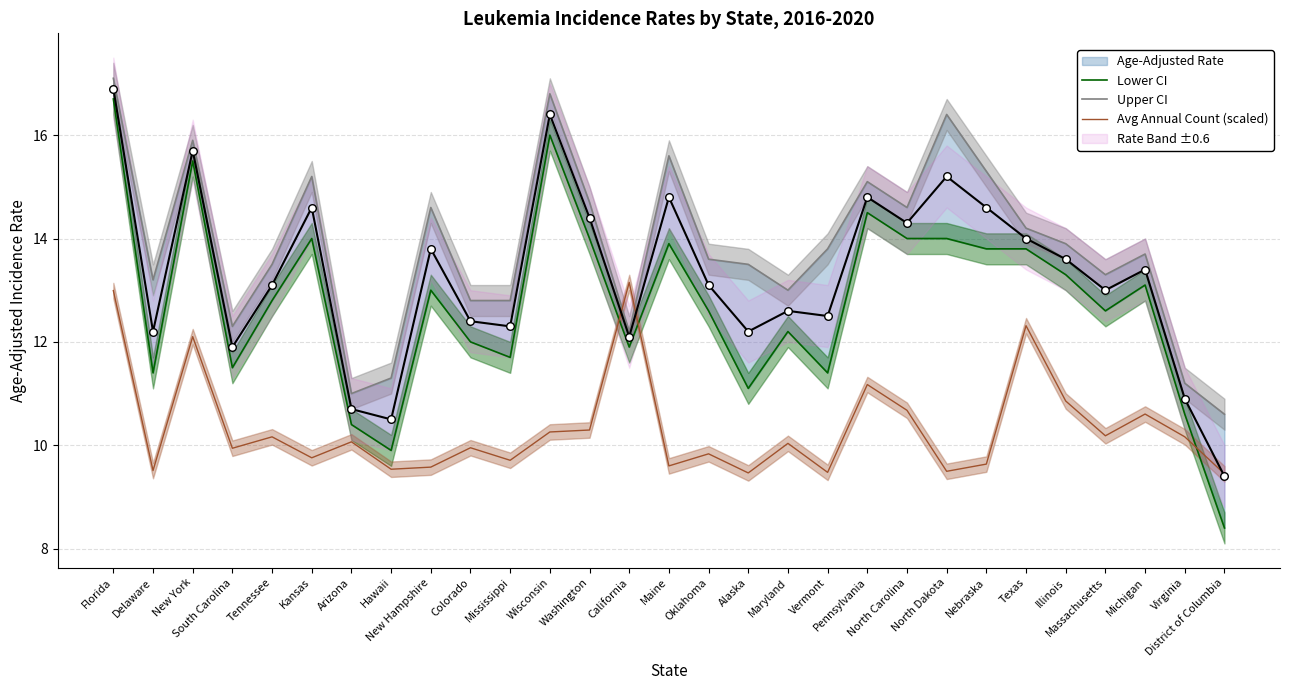

Which series reaches the minimum Y coordinate?

Lower CI